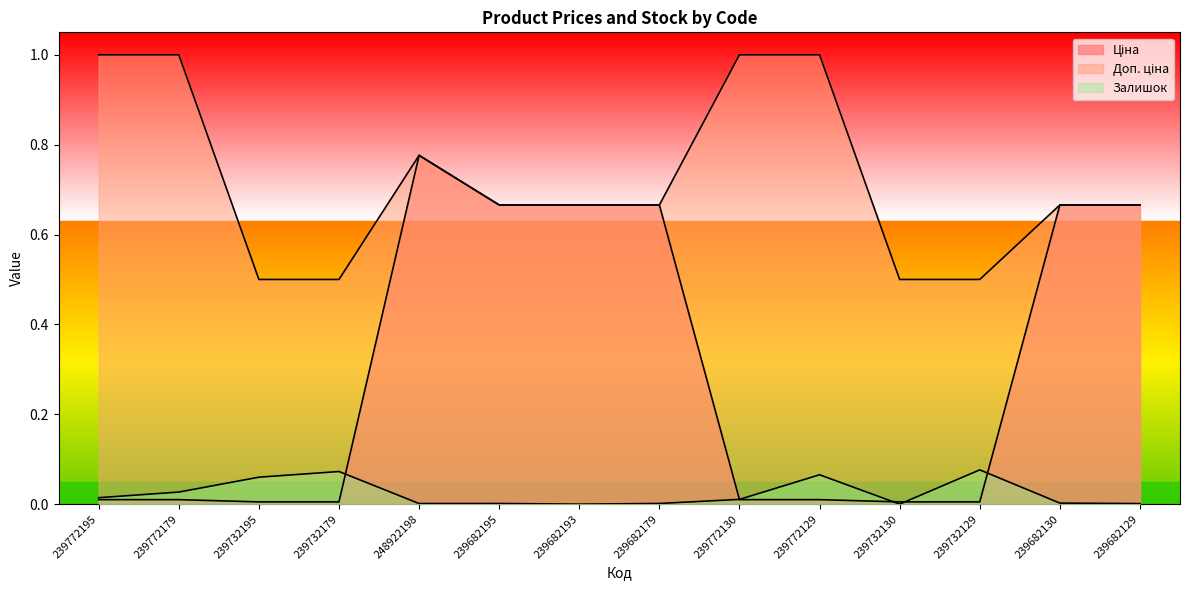

True or false: Залишок has a value of 0.0 at 239682193.

False